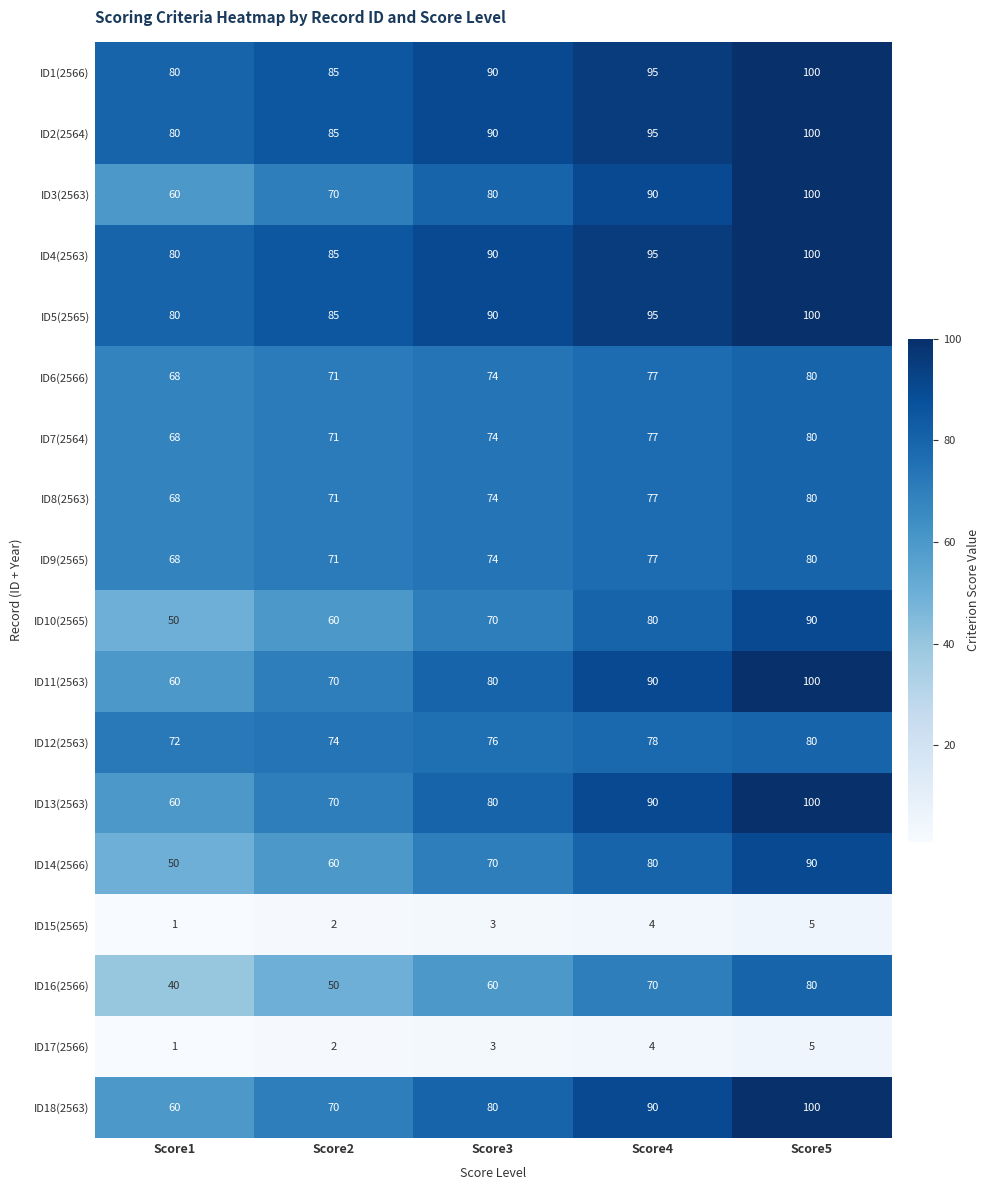

What is the average value of the ID11(2563) series?

80